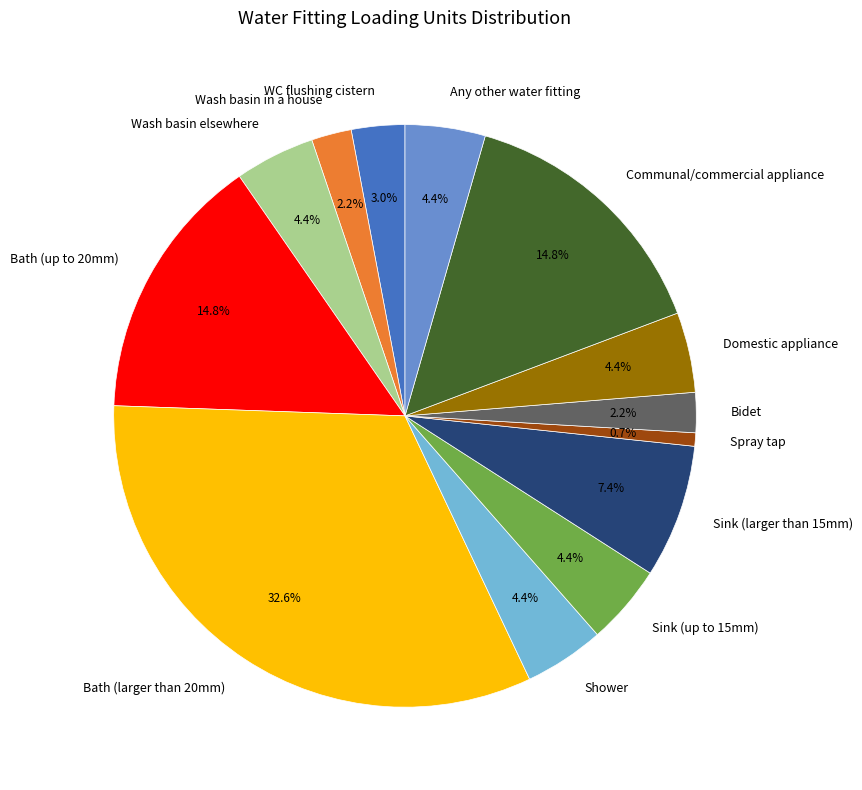

Combined, do Wash basin elsewhere and Bath (up to 20mm) account for over 50%?

No